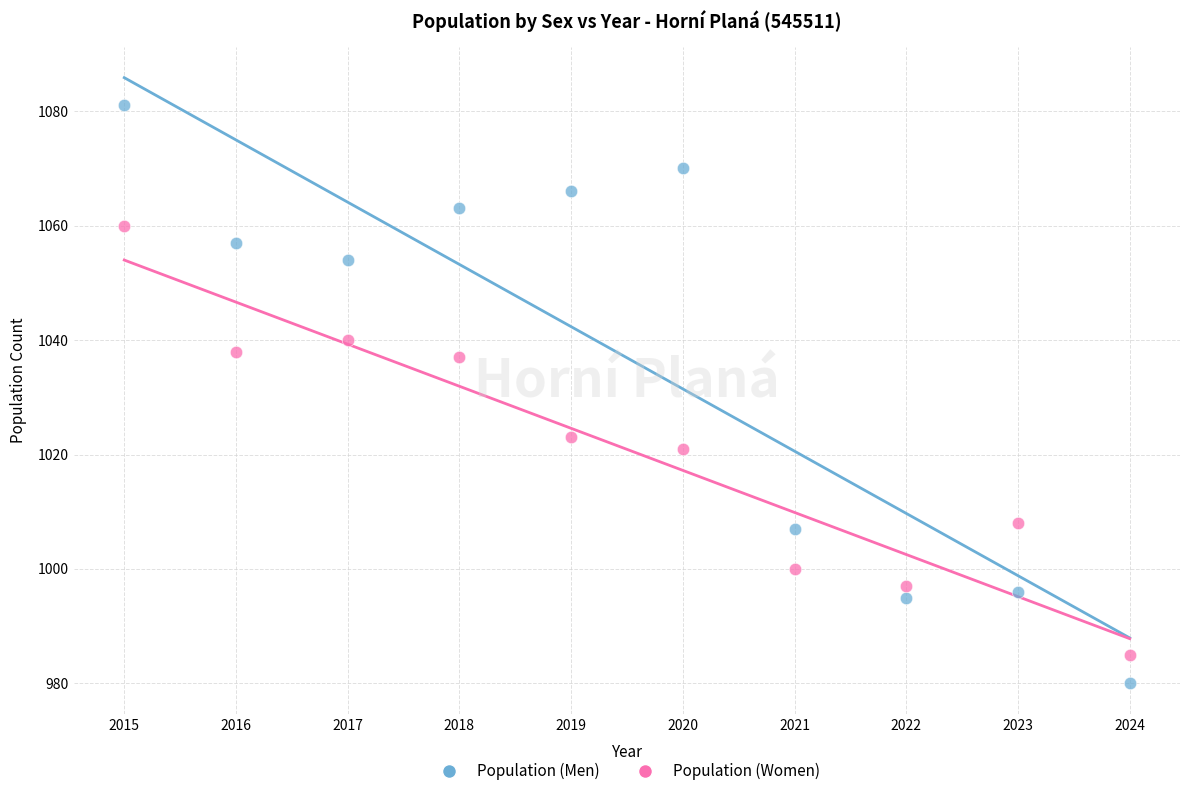

Across all data points, what is the range of X values (max minus min)?

9